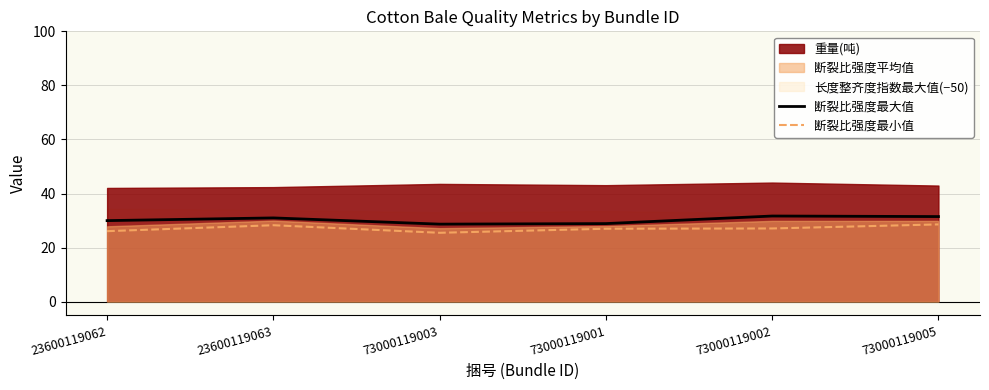

Is it true that 断裂比强度最小值 equals 48.7 at 23600119063?

False